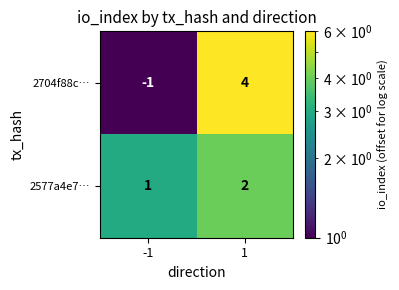

Which series has the widest spread of values?

2704f88c…